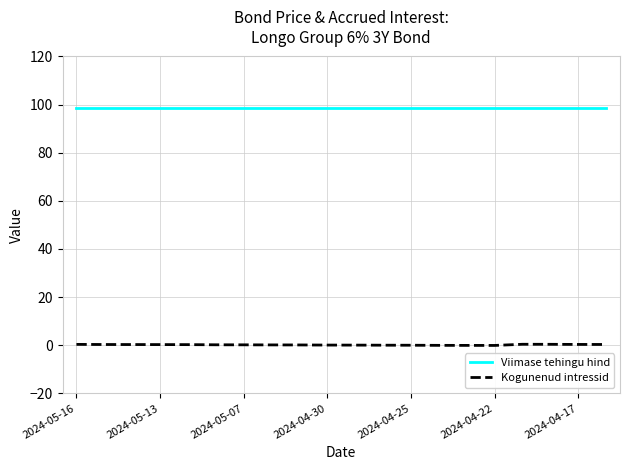

List the series in order of their overall mean, lowest first.

Kogunenud intressid, Viimase tehingu hind